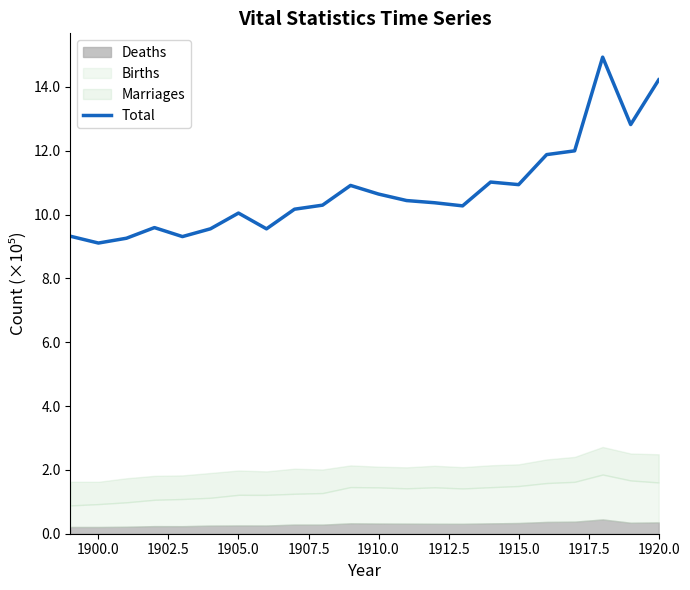

What is the minimum value for Total?

9.1